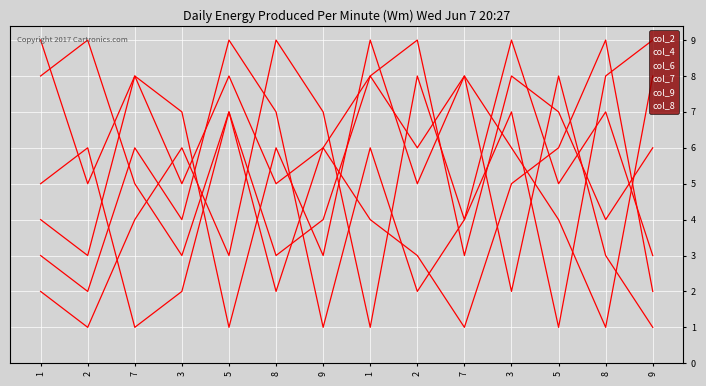

How many lines are shown in the chart?

6